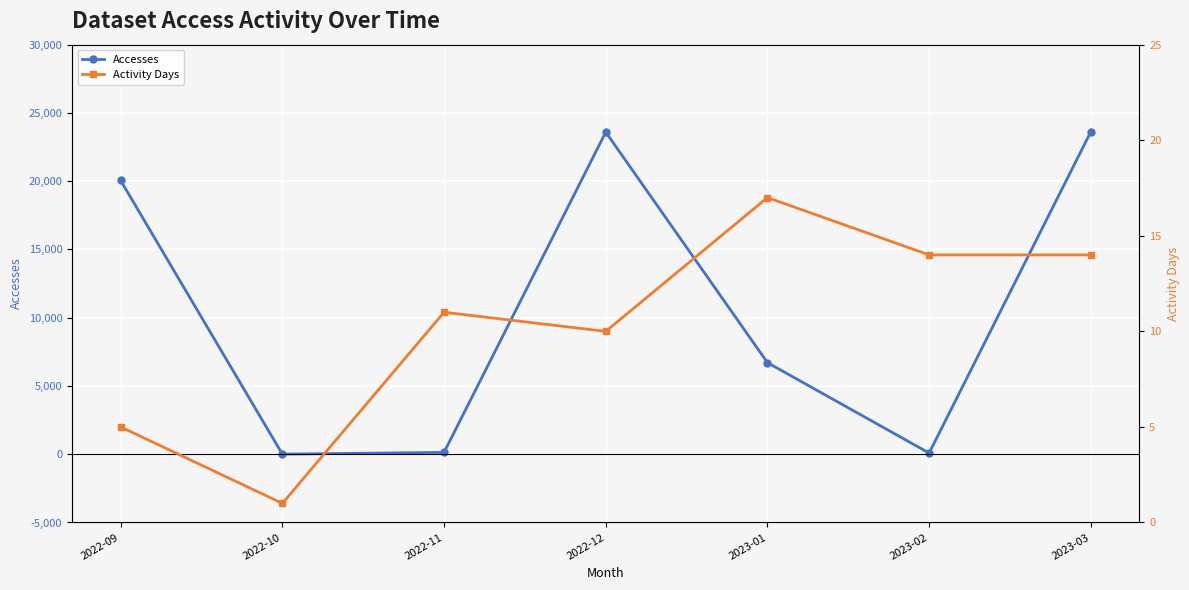

What is the difference between the highest and lowest values at 2022-09?

20046